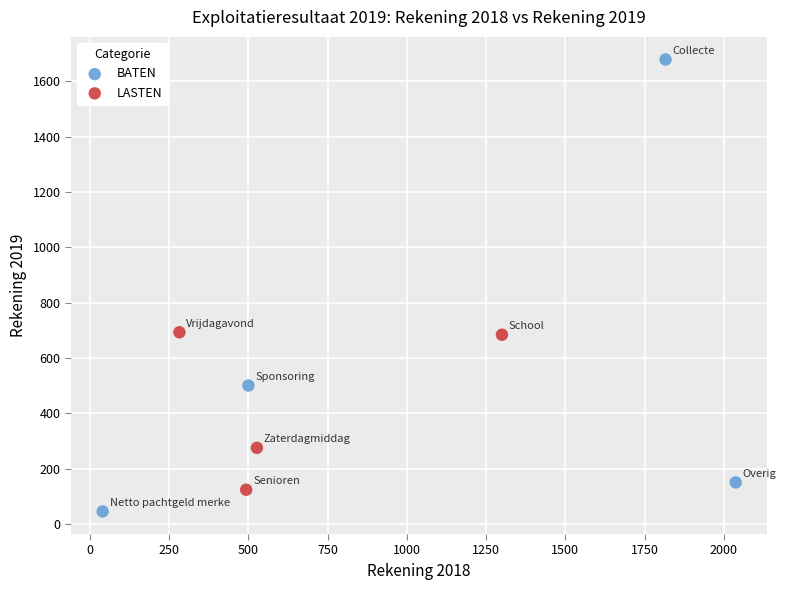

Which series contains the highest Y value?

BATEN